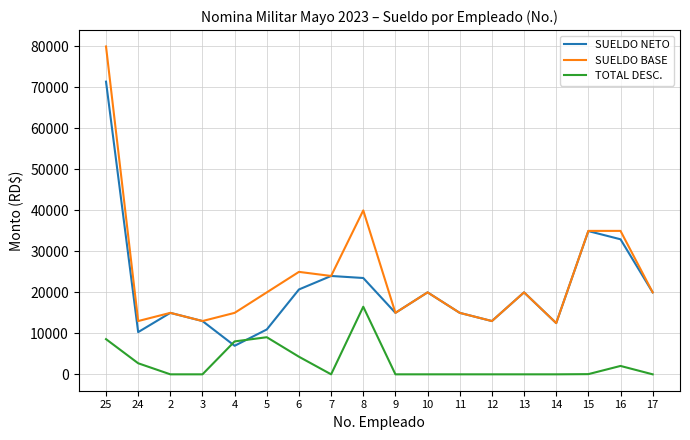

How many values in the SUELDO NETO series are below 20000?

9